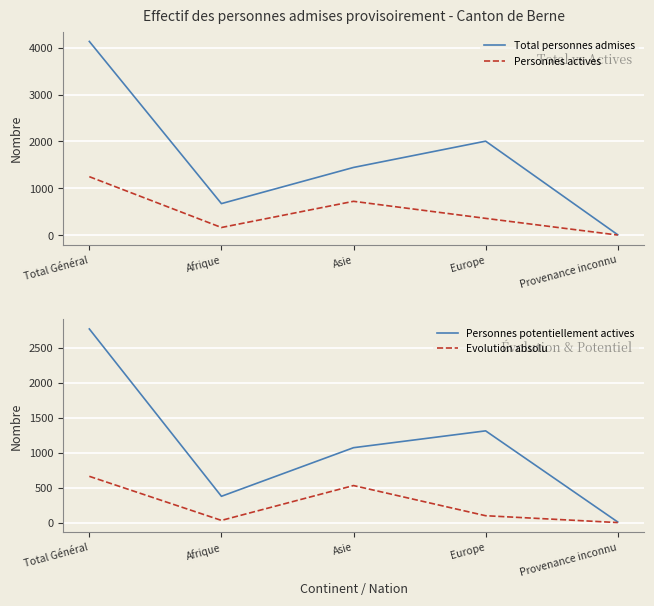

Is this an area chart (filled region under the line)?

No